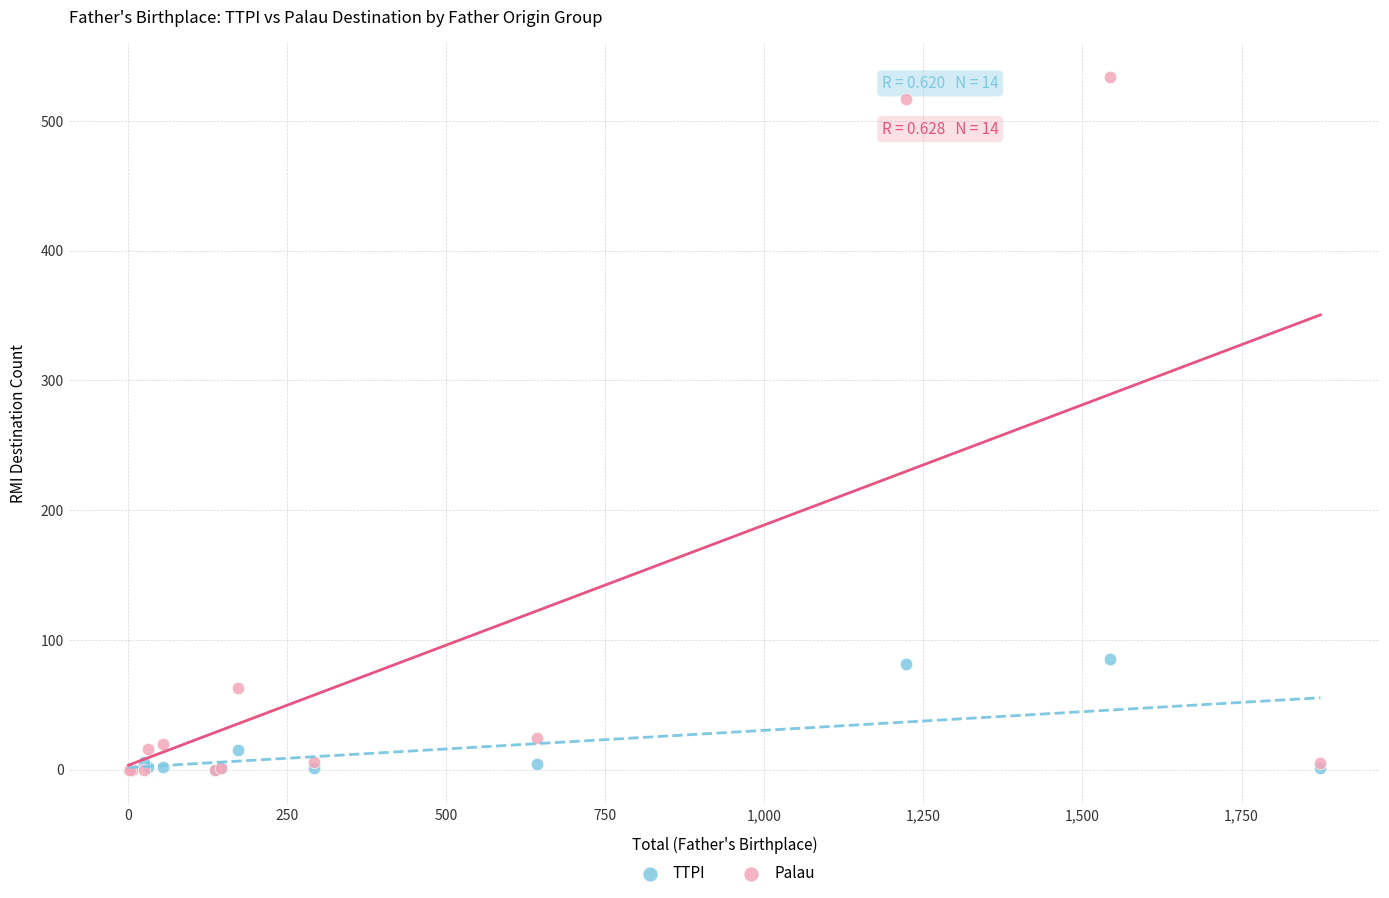

What are all the series names shown in the legend?

TTPI, Palau